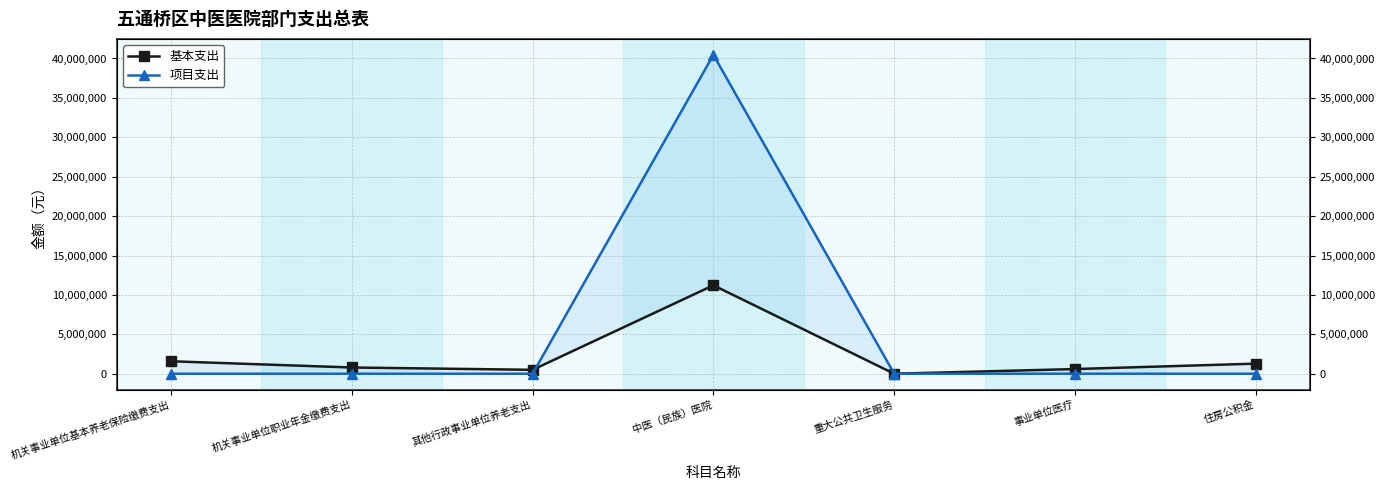

Is it true that 基本支出 equals 3731577 at 中医（民族）医院?

False